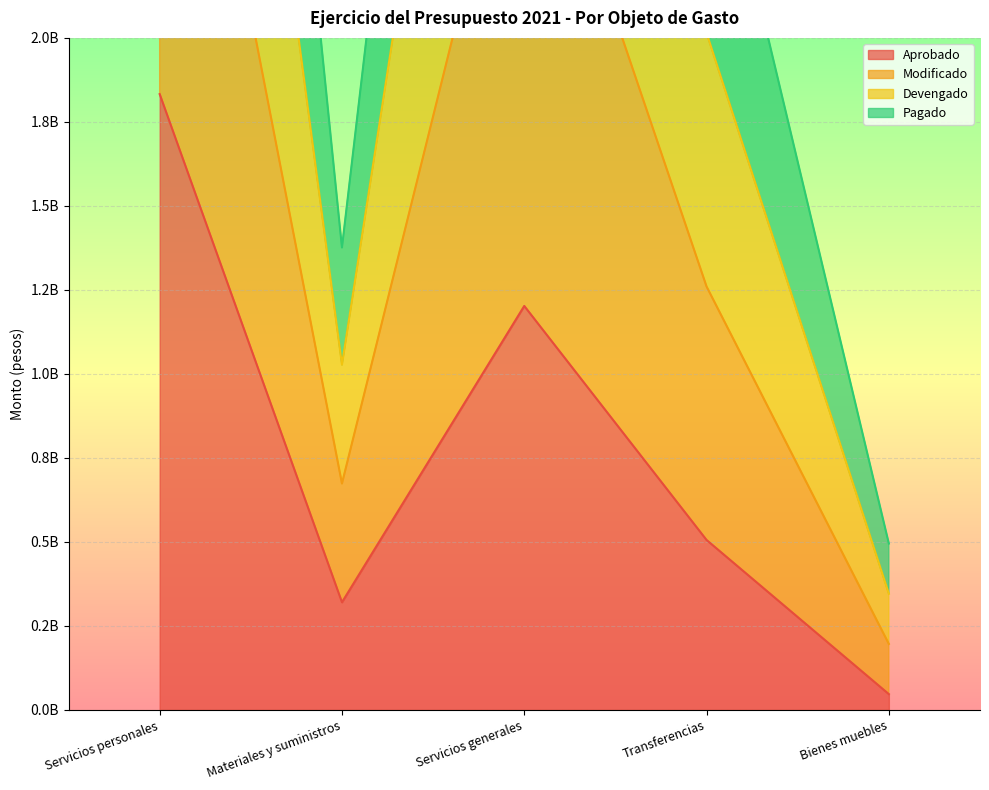

What is the difference between the highest and lowest values at Servicios generales?

4810216180.0